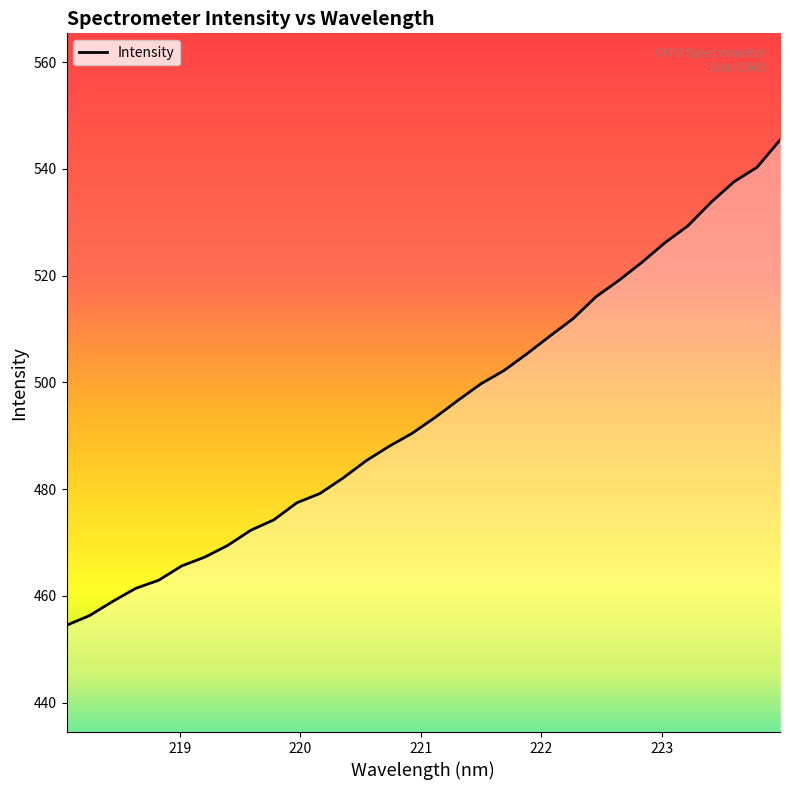

What is the smallest value displayed?

454.5